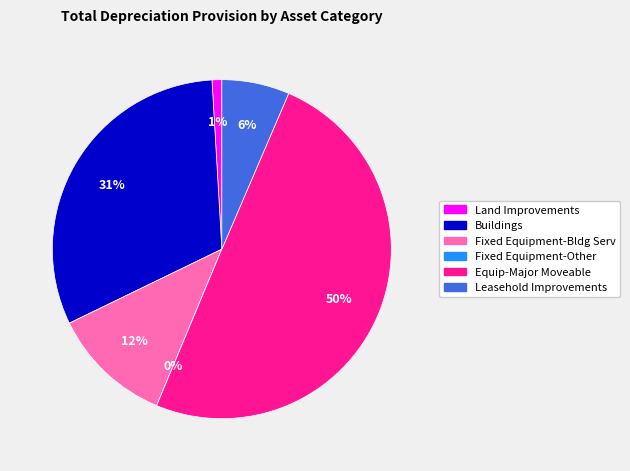

What percentage is the Equip-Major Moveable slice, to the nearest percent?

50%